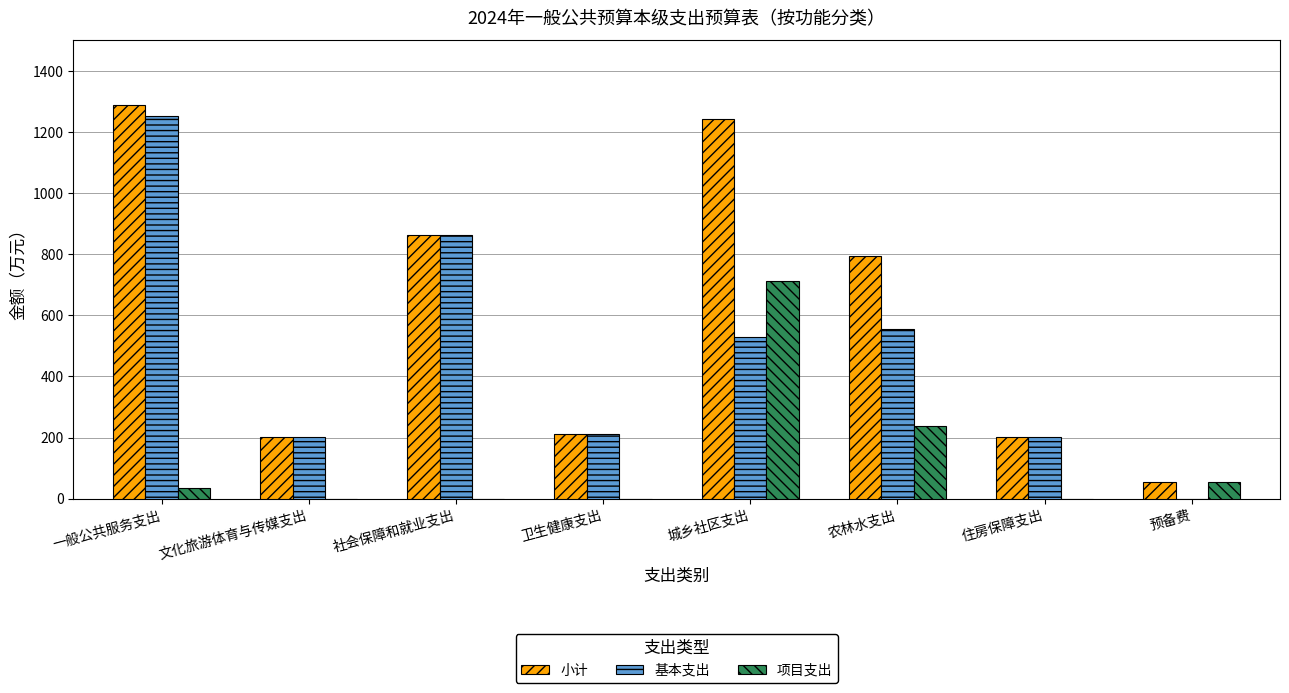

Which series has the largest total across all categories?

小计